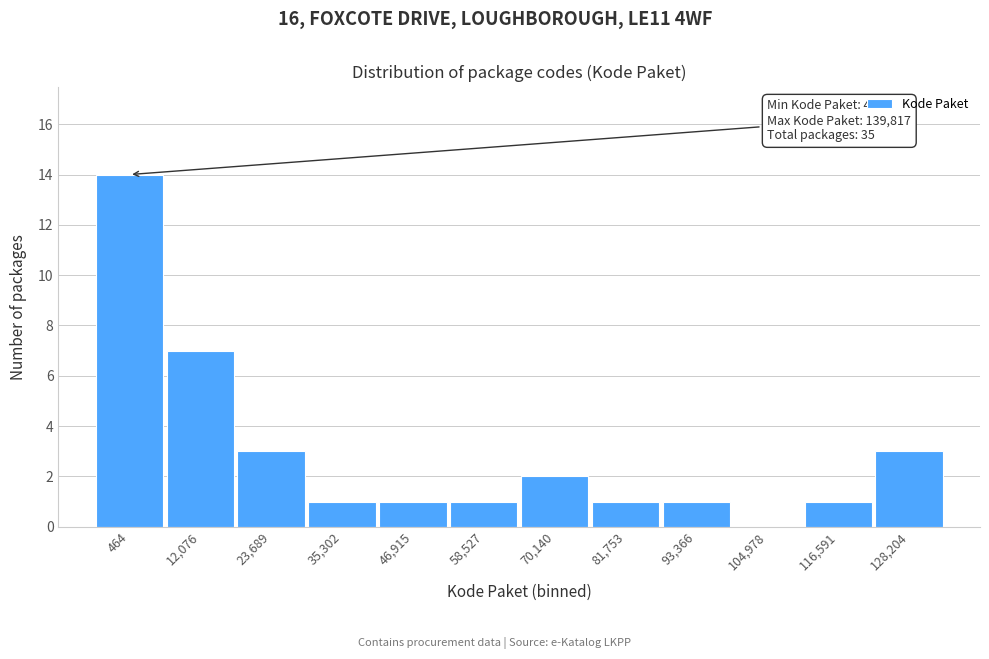

Reading left to right, extract all data points from this chart.

464=14	12,076=7	23,689=3	35,302=1	46,915=1	58,527=1	70,140=2	81,753=1	93,366=1	104,978=0	116,591=1	128,204=3